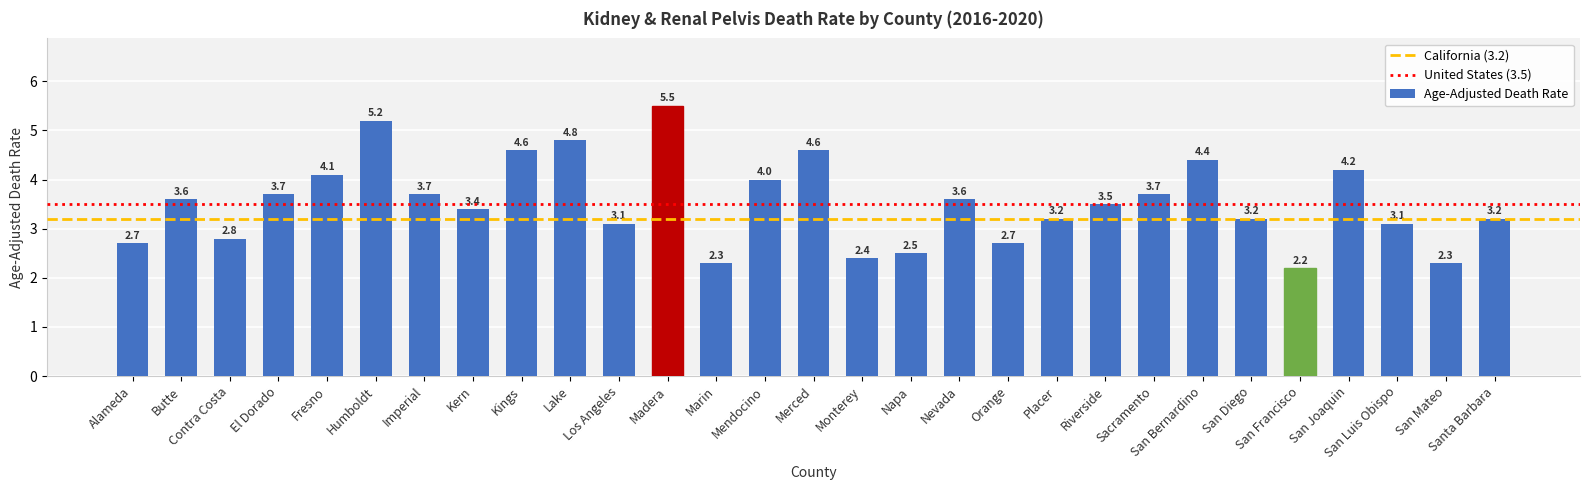

Count the number of values greater than 3.

21